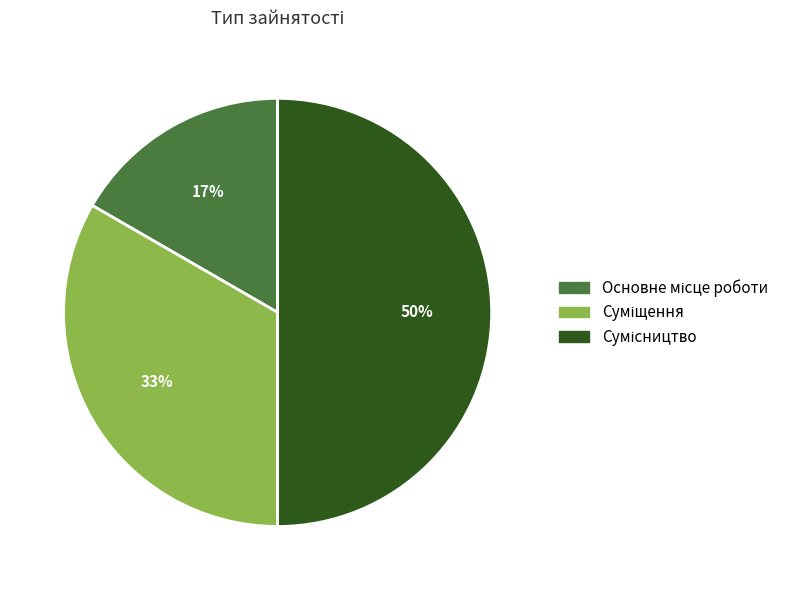

To the nearest percent, what is the difference between the largest and smallest slice percentages?

33%